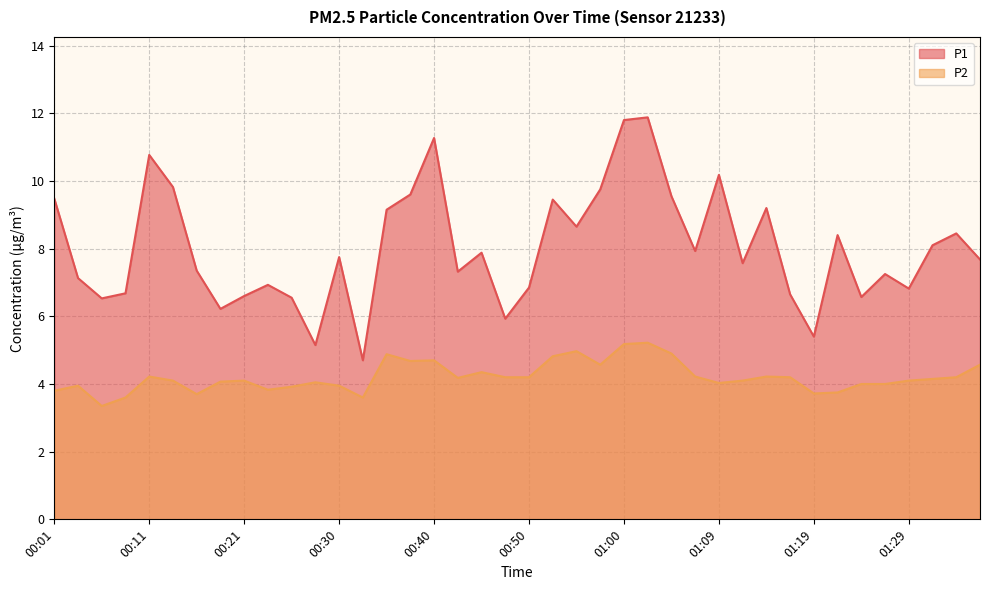

Where is the first local maximum for P1?

00:11